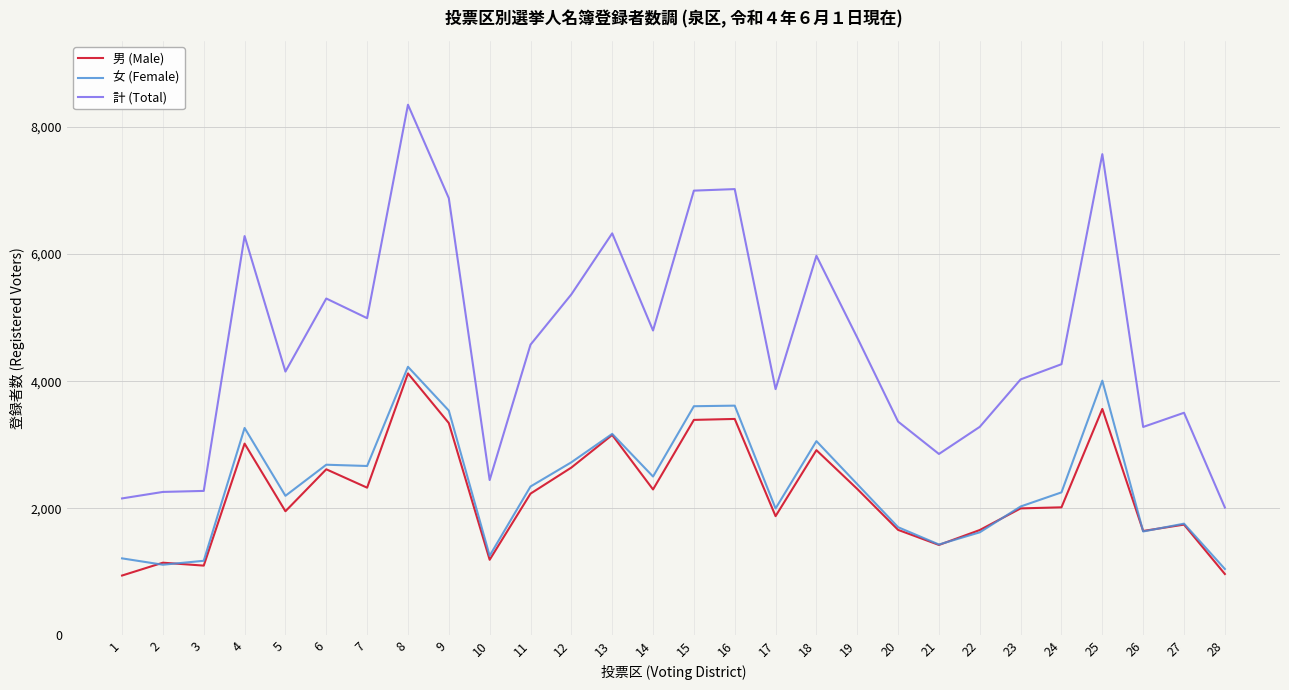

Between 1 and 11, which series saw the biggest shift?

計 (Total)